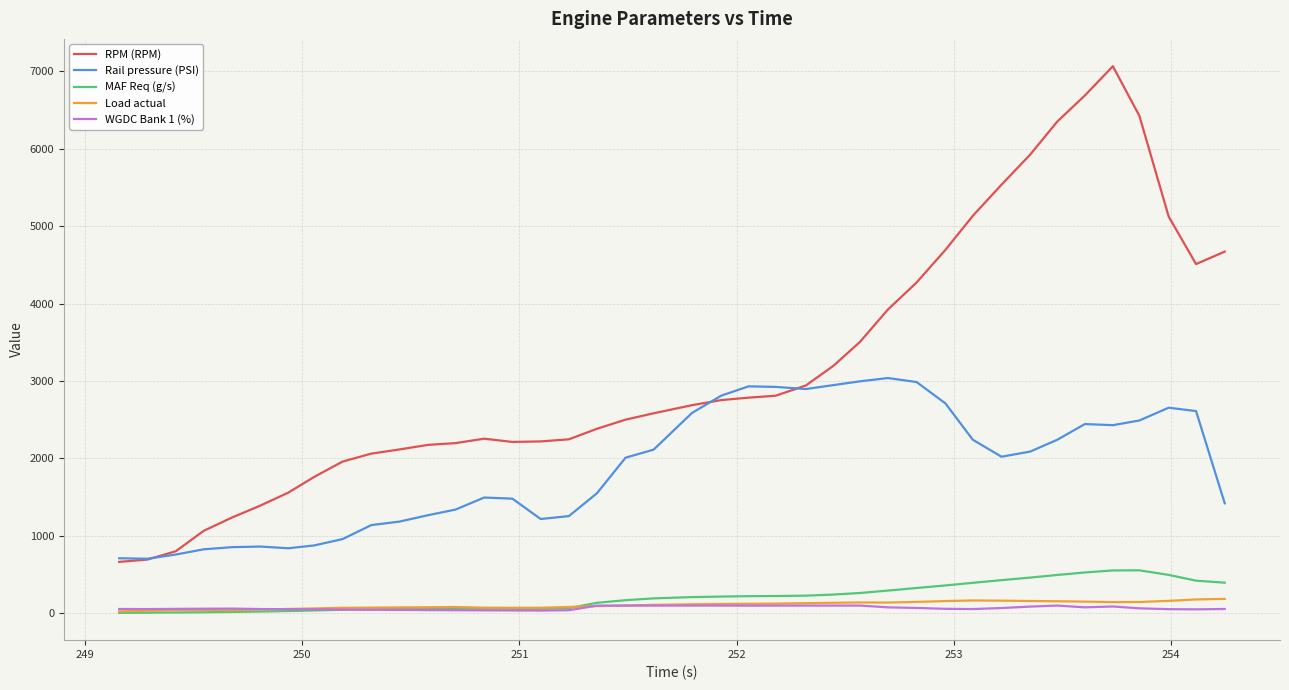

True or false: Rail pressure (PSI) and WGDC Bank 1 (%) cross at least once.

False